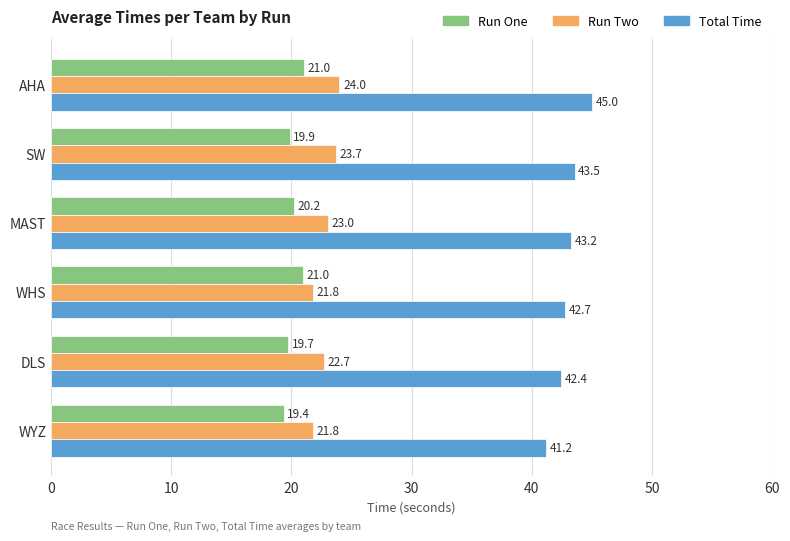

Rank the series by their maximum value, from lowest to highest.

Run One, Run Two, Total Time